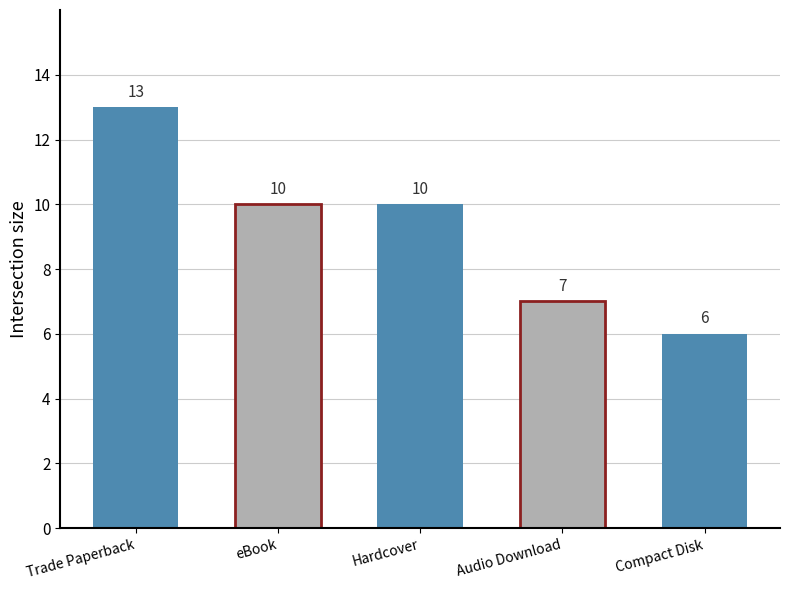

Is it true that the value at Hardcover is 16?

False